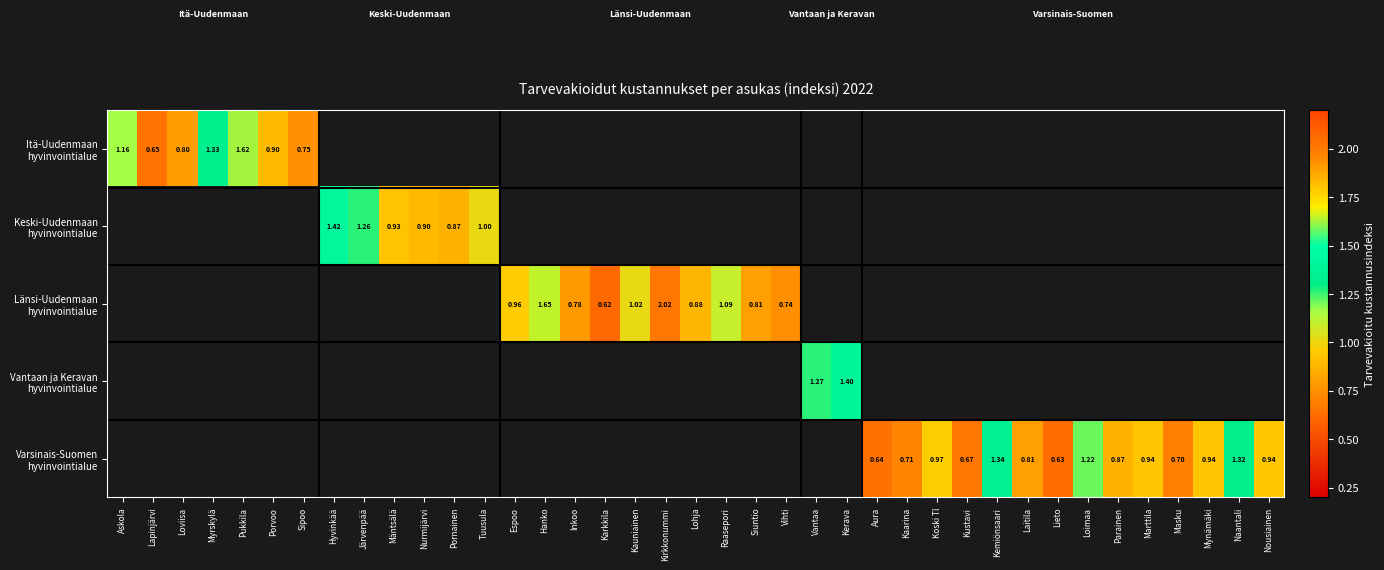

What is the smallest value displayed?

0.6